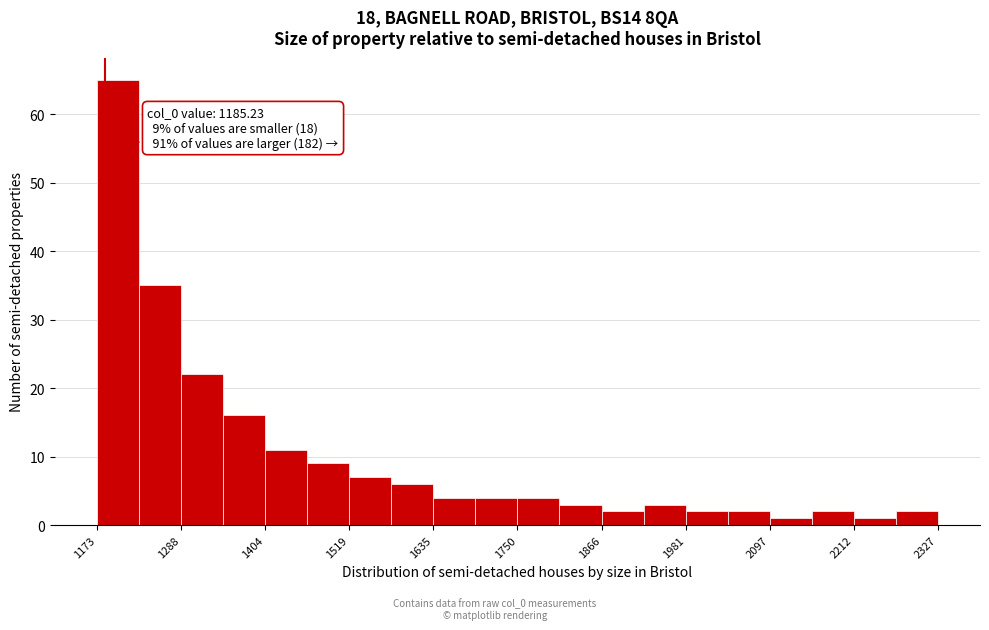

Read against the x-axis, roughly where is the centre of the tallest bar?

1200